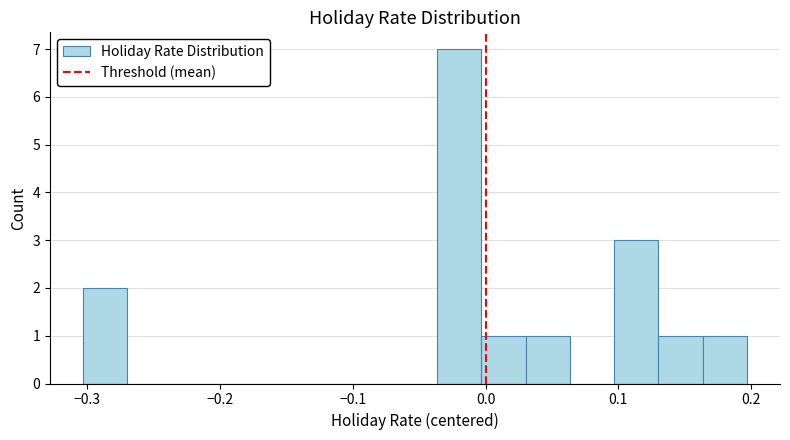

Around what value on the x-axis is the tallest bar? Give the approximate position of its centre, as read against the axis.

-0.02